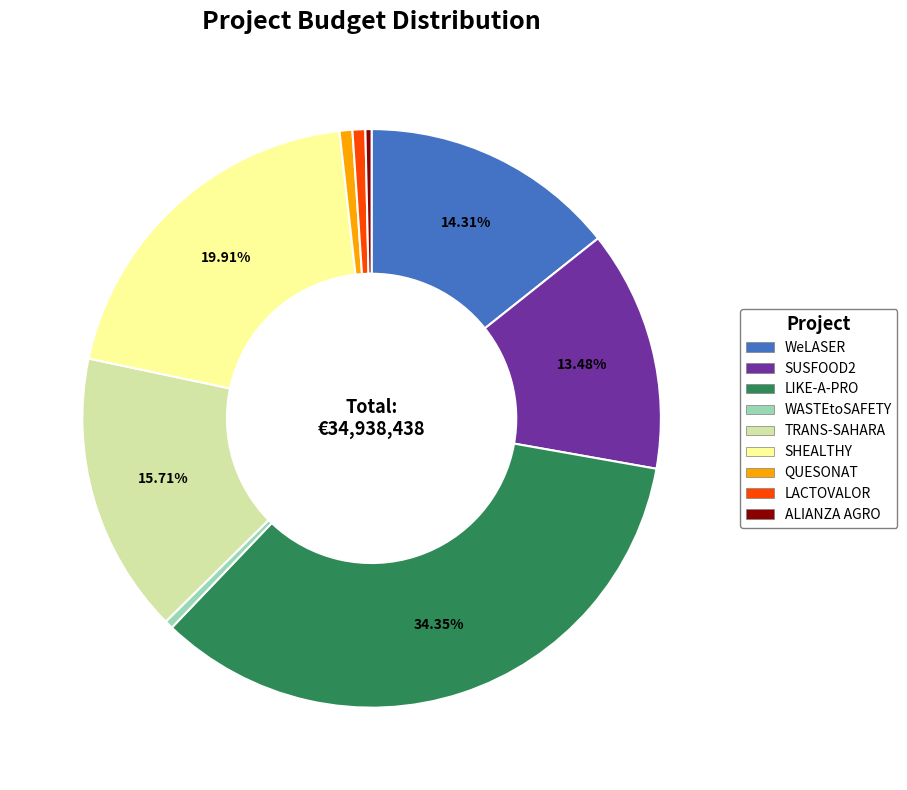

To the nearest percent, what portion does LACTOVALOR represent?

1%